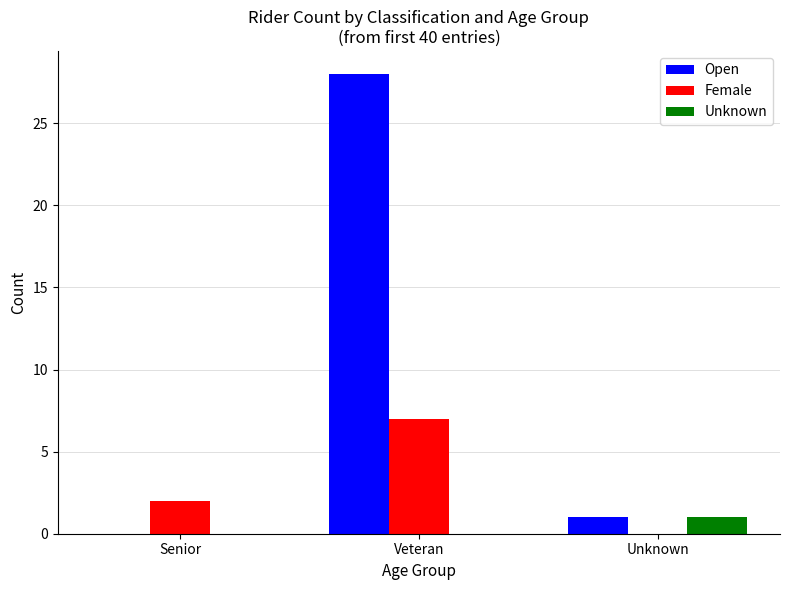

Between Senior and Veteran, which series saw the biggest shift?

Open